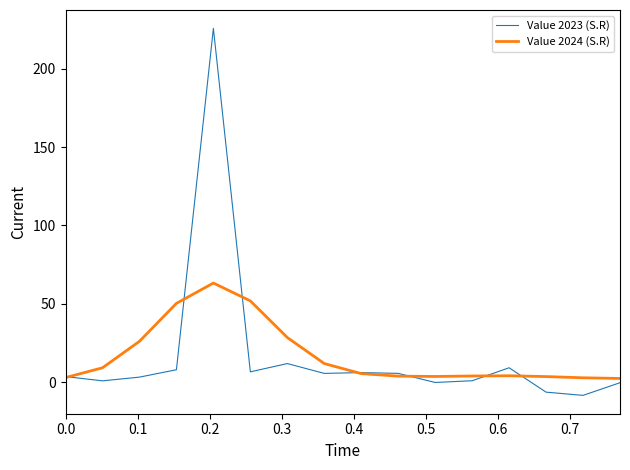

What is the maximum value shown in the chart?

225.7